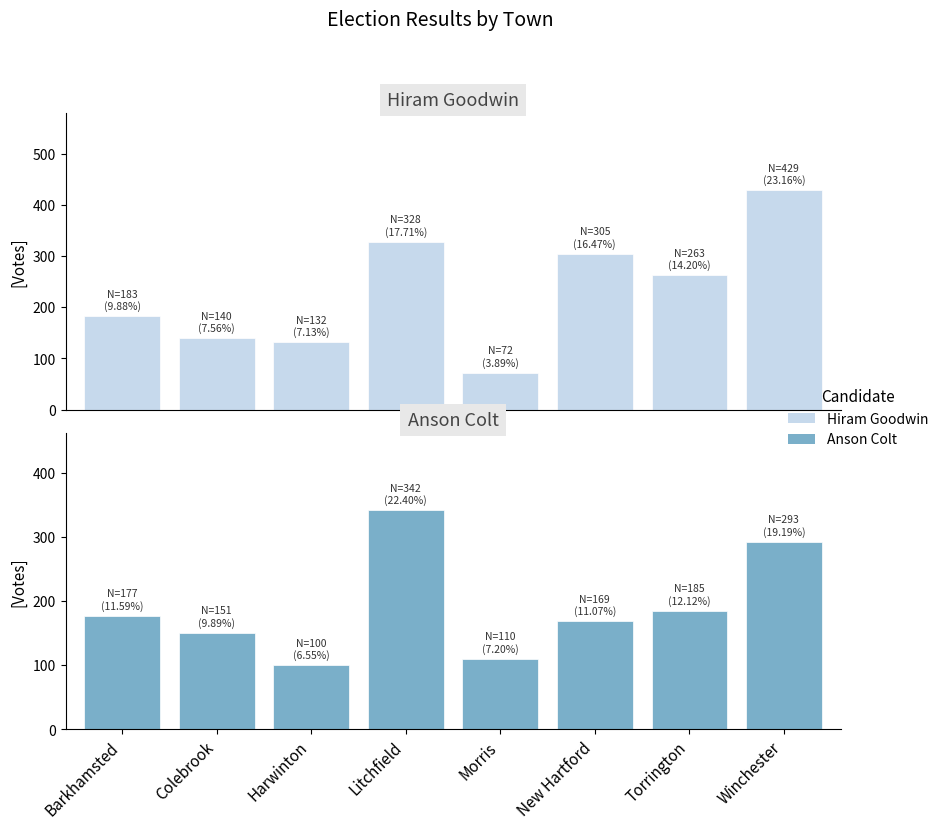

At how many categories does at least one series exceed 214?

4